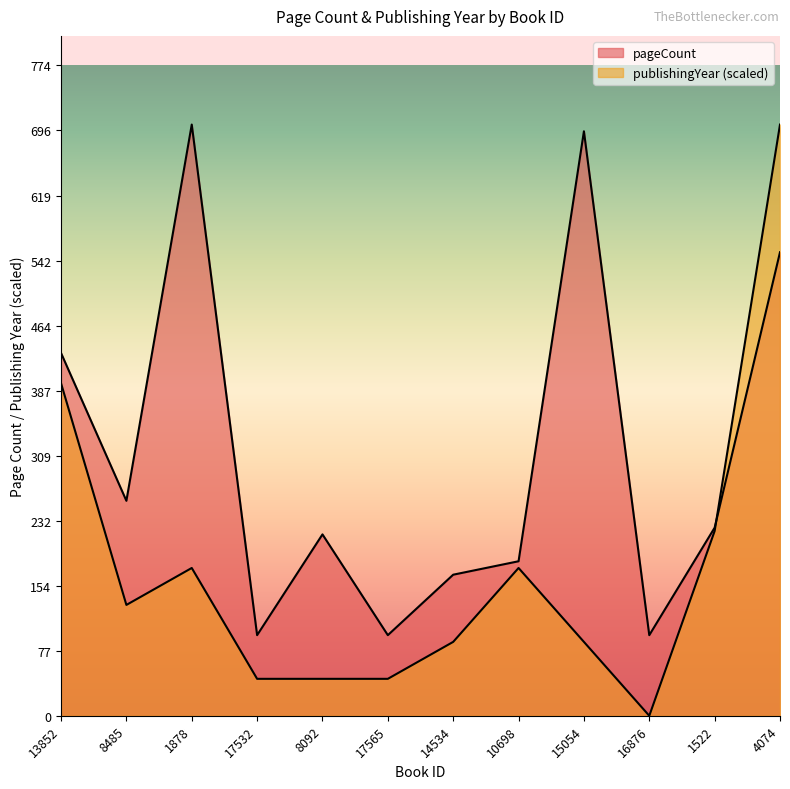

Where is the first local maximum for pageCount?

1878